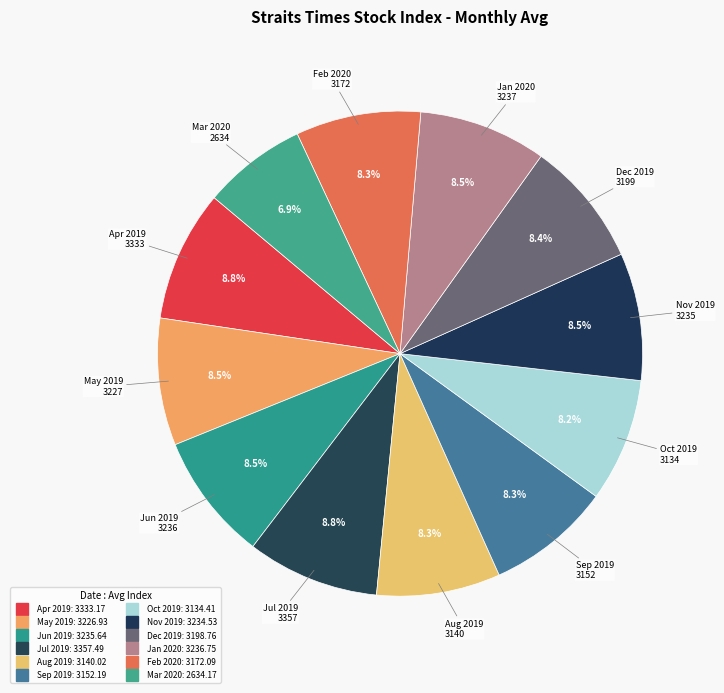

What percentage is the Nov 2019 slice, to the nearest percent?

8%